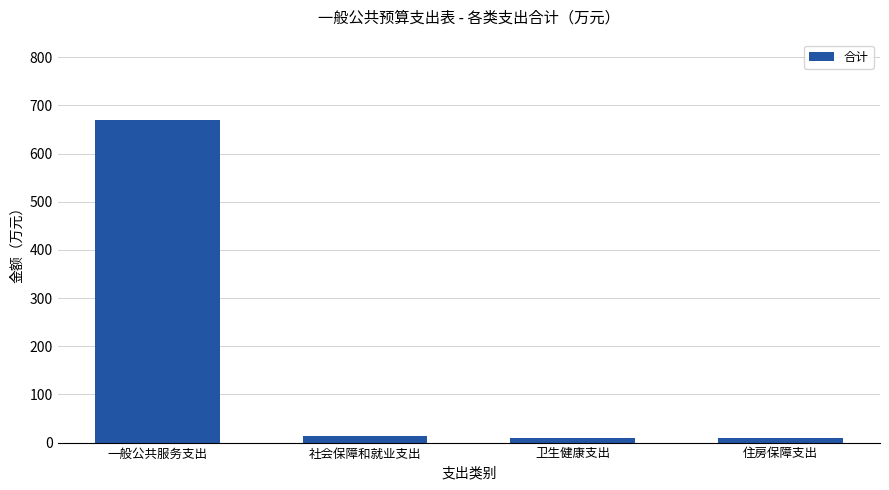

How many bars are there in total?

4